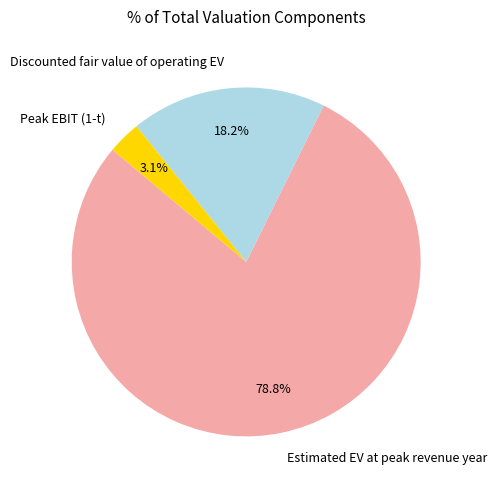

To the nearest percent, what is the combined percentage of Peak EBIT (1-t) and Discounted fair value of operating EV?

21%